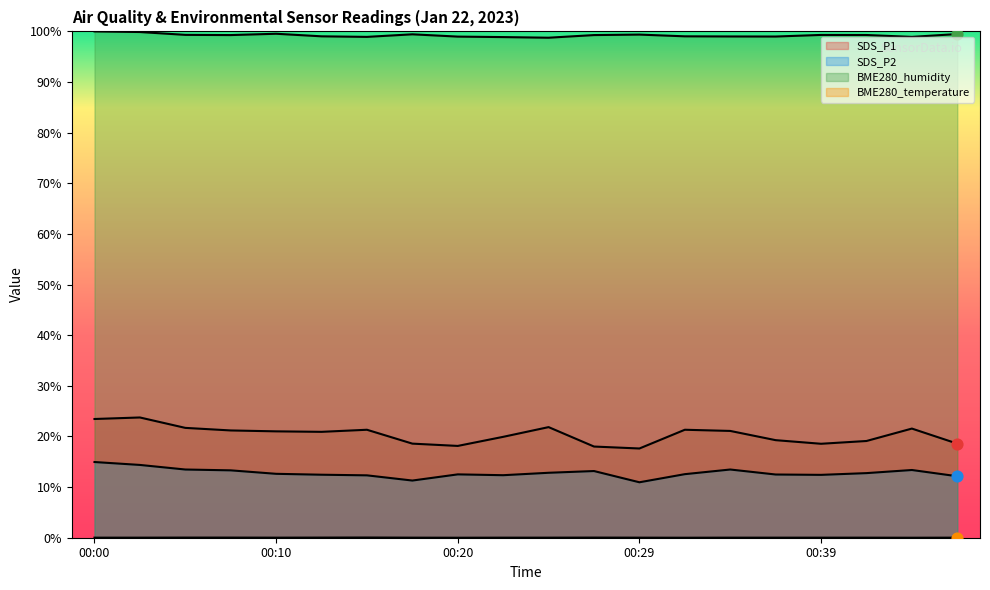

Which series has the largest total across all categories?

BME280_humidity